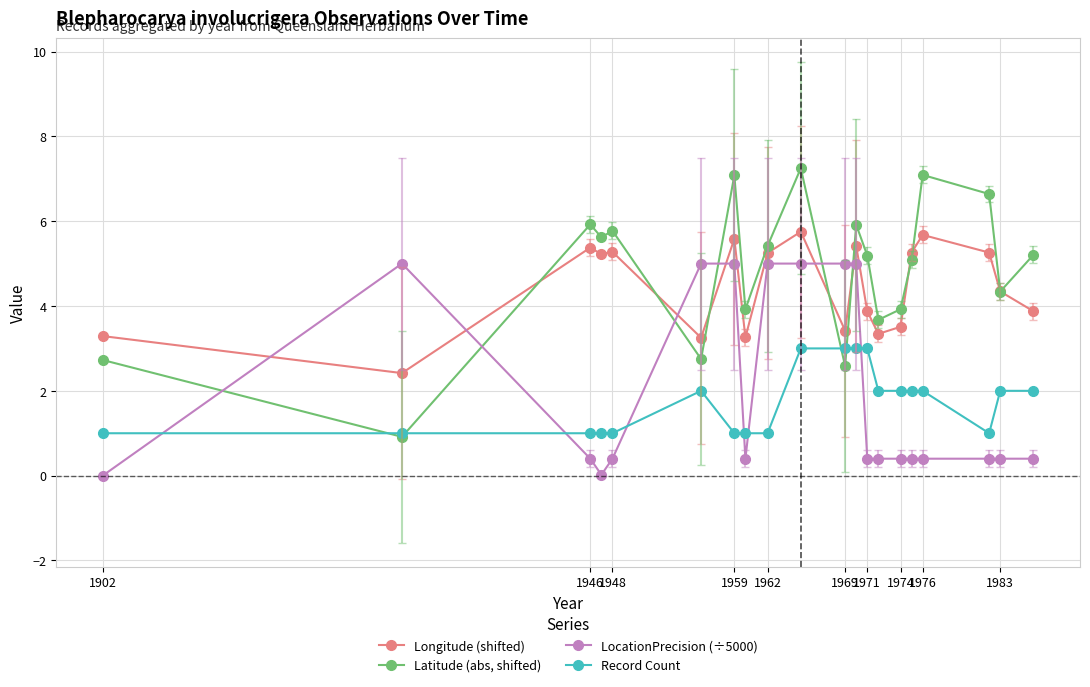

What is the difference between the maximum and minimum values in the LocationPrecision (÷5000) series?

5.0